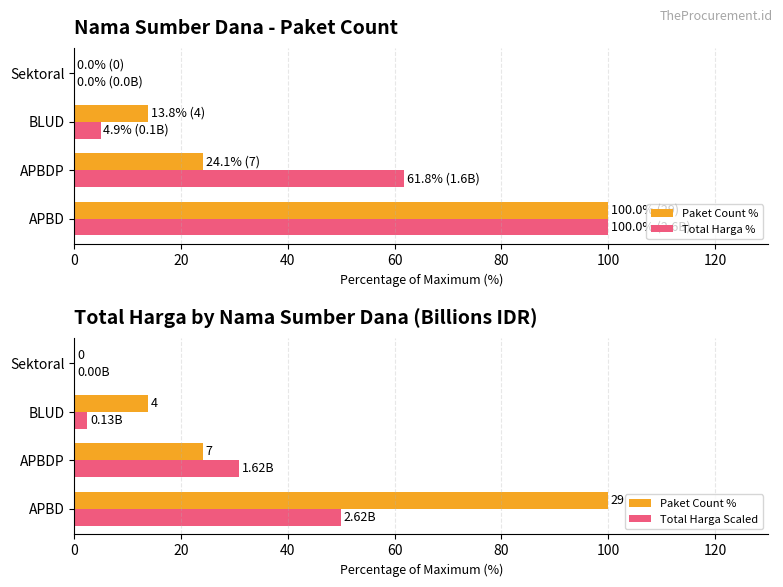

What is the value of the Total Harga % bar at the 2nd from the left?

61.8